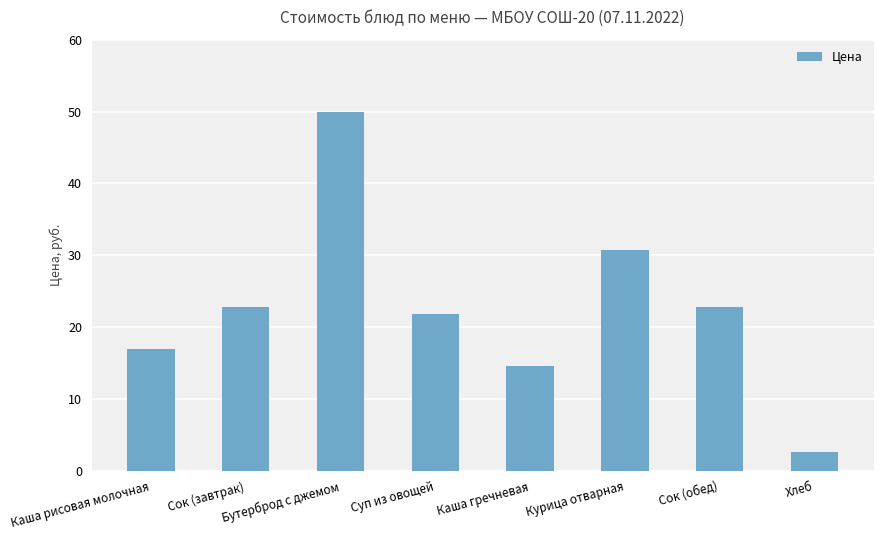

The value at Суп из овощей is 21.8. True or false?

True